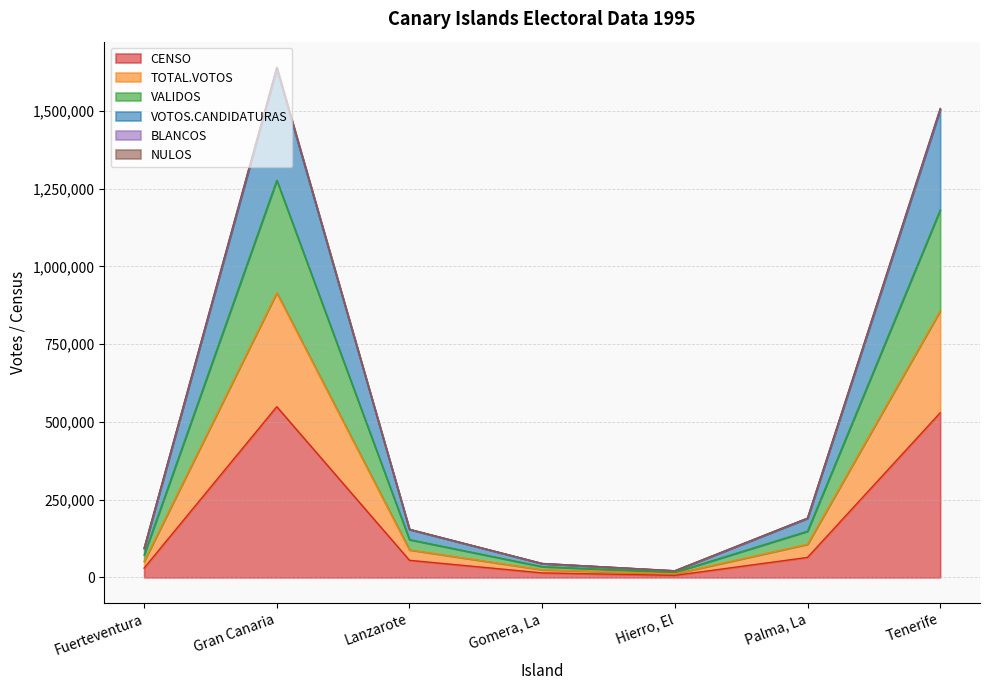

True or false: NULOS and CENSO cross at least once.

False